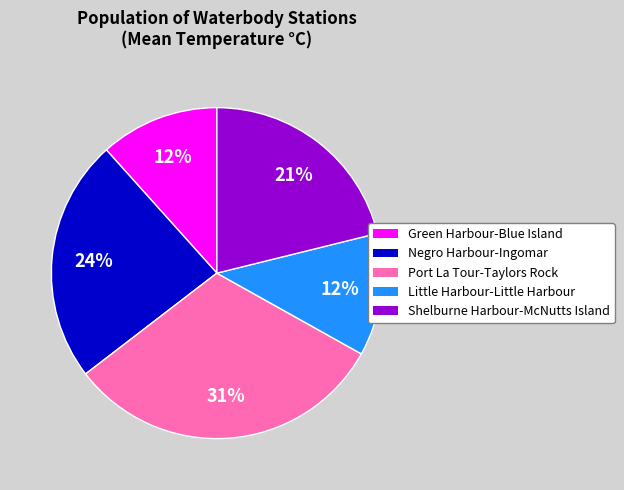

Is there a majority slice in this chart?

No